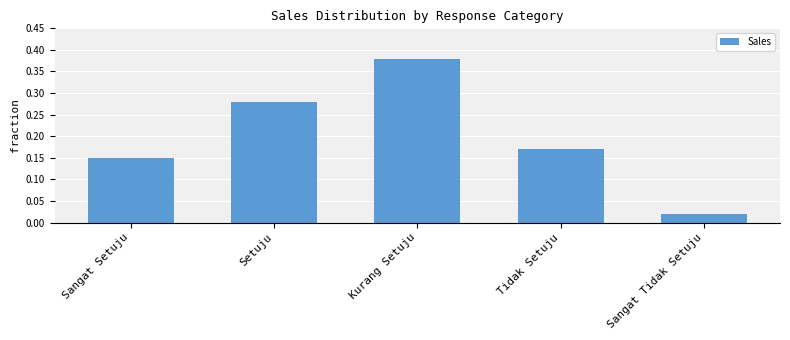

What is the label of the 3rd bar from the right?

Kurang Setuju